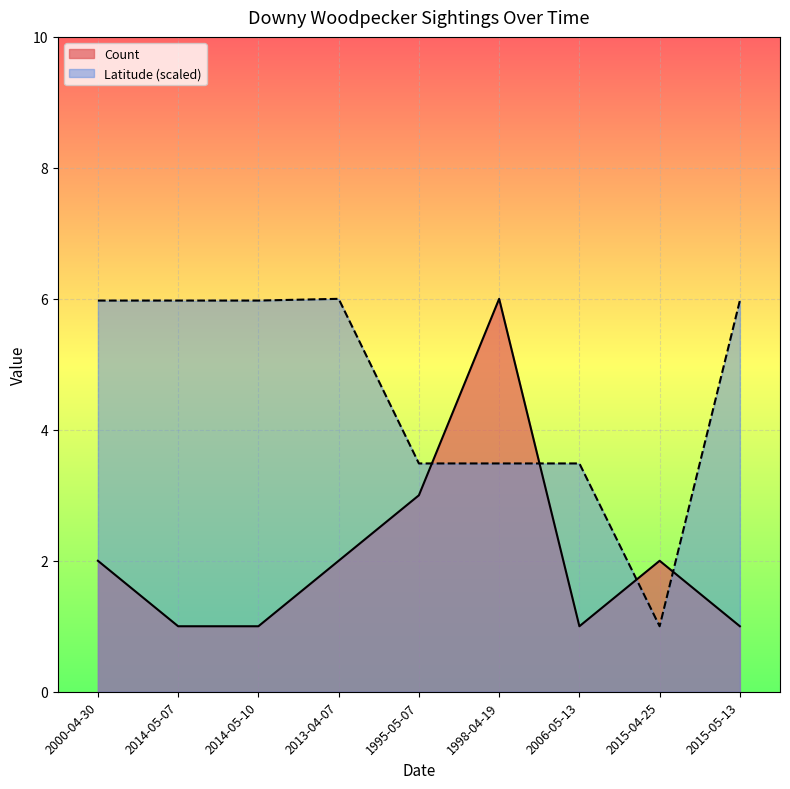

Reading left to right, transcribe all the data shown in this chart.

Count: 2000-04-30=2.0	2014-05-07=1.0	2014-05-10=1.0	2013-04-07=2.0	1995-05-07=3.0	1998-04-19=6.0	2006-05-13=1.0	2015-04-25=2.0	2015-05-13=1.0
Latitude: 2000-04-30=6.0	2014-05-07=6.0	2014-05-10=6.0	2013-04-07=6.0	1995-05-07=3.5	1998-04-19=3.5	2006-05-13=3.5	2015-04-25=1.0	2015-05-13=6.0